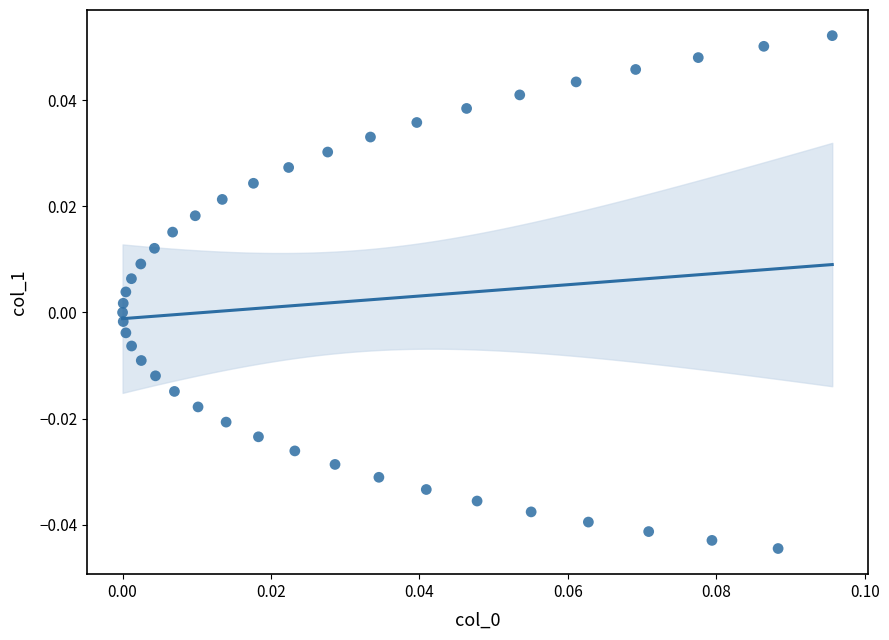

Count the number of points in this scatter plot.

40